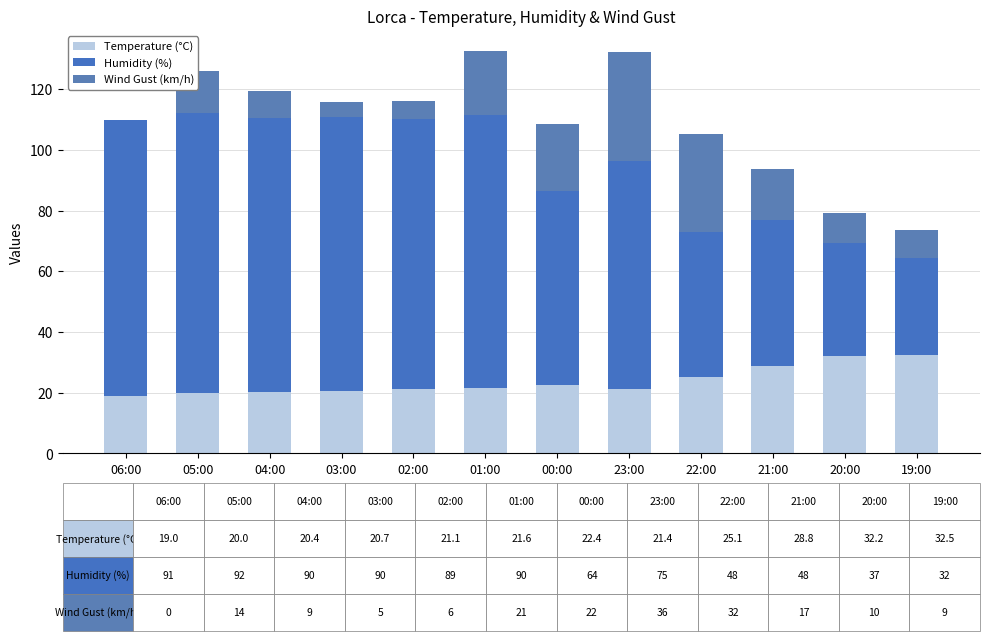

Where does the Wind Gust (km/h) series first go above 14?

01:00